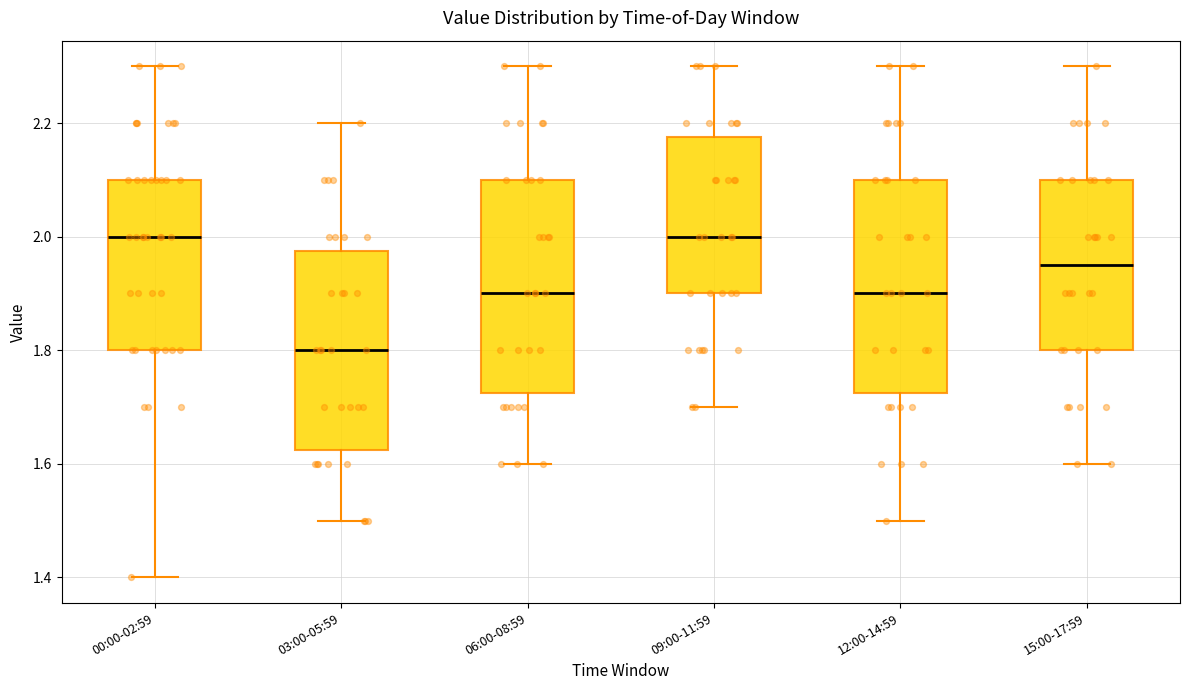

Reading left to right, read every box against the y-axis: the position of its median line, the range the box covers, and the ends of its whiskers. The values are not printed on the chart, so give them approximately, as read against the axis.

00:00-02:59: median 2.00, box 1.80 to 2.10, whiskers 1.40 to 2.30
03:00-05:59: median 1.80, box 1.62 to 1.98, whiskers 1.50 to 2.20
06:00-08:59: median 1.90, box 1.72 to 2.10, whiskers 1.60 to 2.30
09:00-11:59: median 2.00, box 1.90 to 2.18, whiskers 1.70 to 2.30
12:00-14:59: median 1.90, box 1.72 to 2.10, whiskers 1.50 to 2.30
15:00-17:59: median 1.96, box 1.80 to 2.10, whiskers 1.60 to 2.30